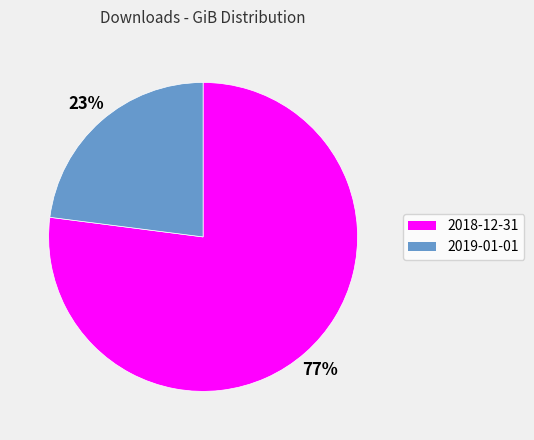

To the nearest percent, what is the difference between the 2019-01-01 and 2018-12-31 slice percentages?

54%